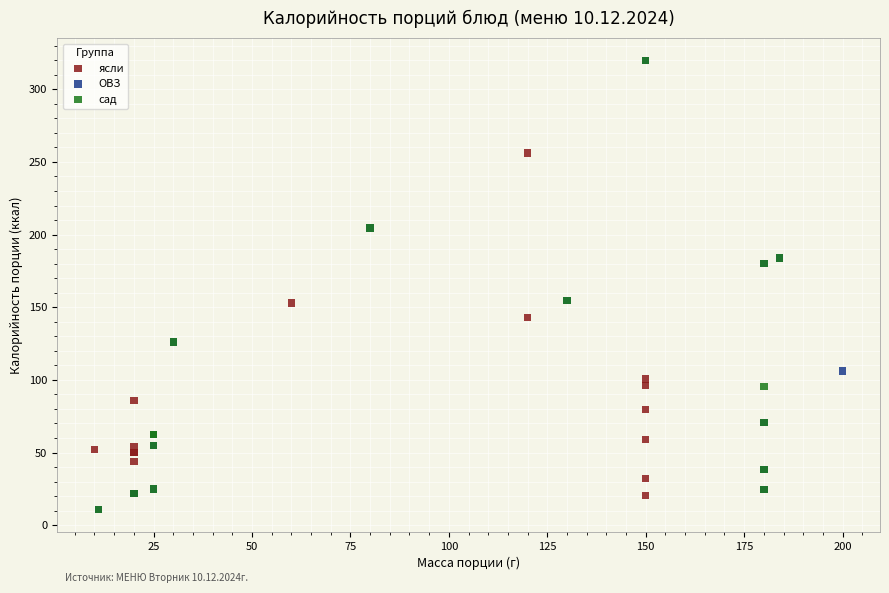

What are all the series names shown in the legend?

ясли, ОВЗ, сад